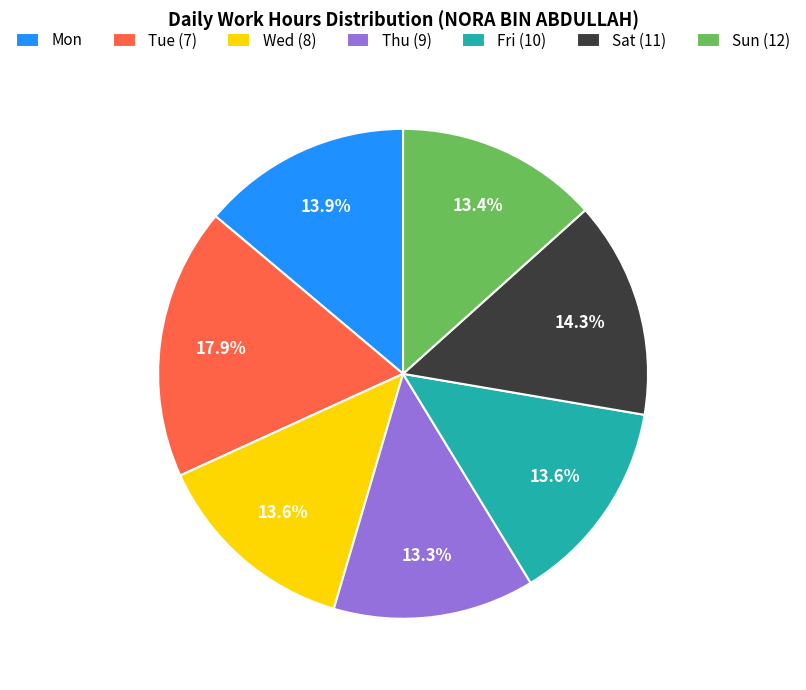

To the nearest percent, what is the combined percentage of Tue (7) and Sun (12)?

31%